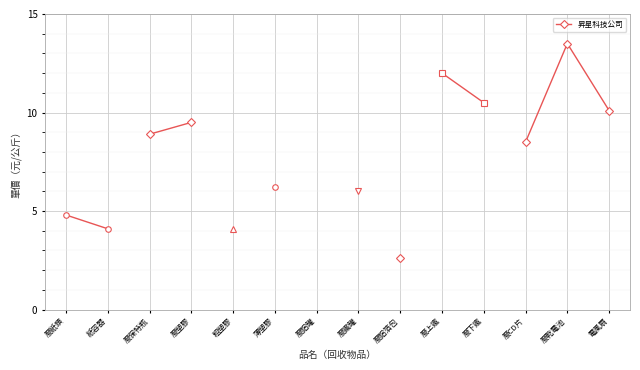

Reading right to left, transcribe all the data shown in this chart.

電風扇=10.1	廢乾電池=13.5	廢CD片=8.5